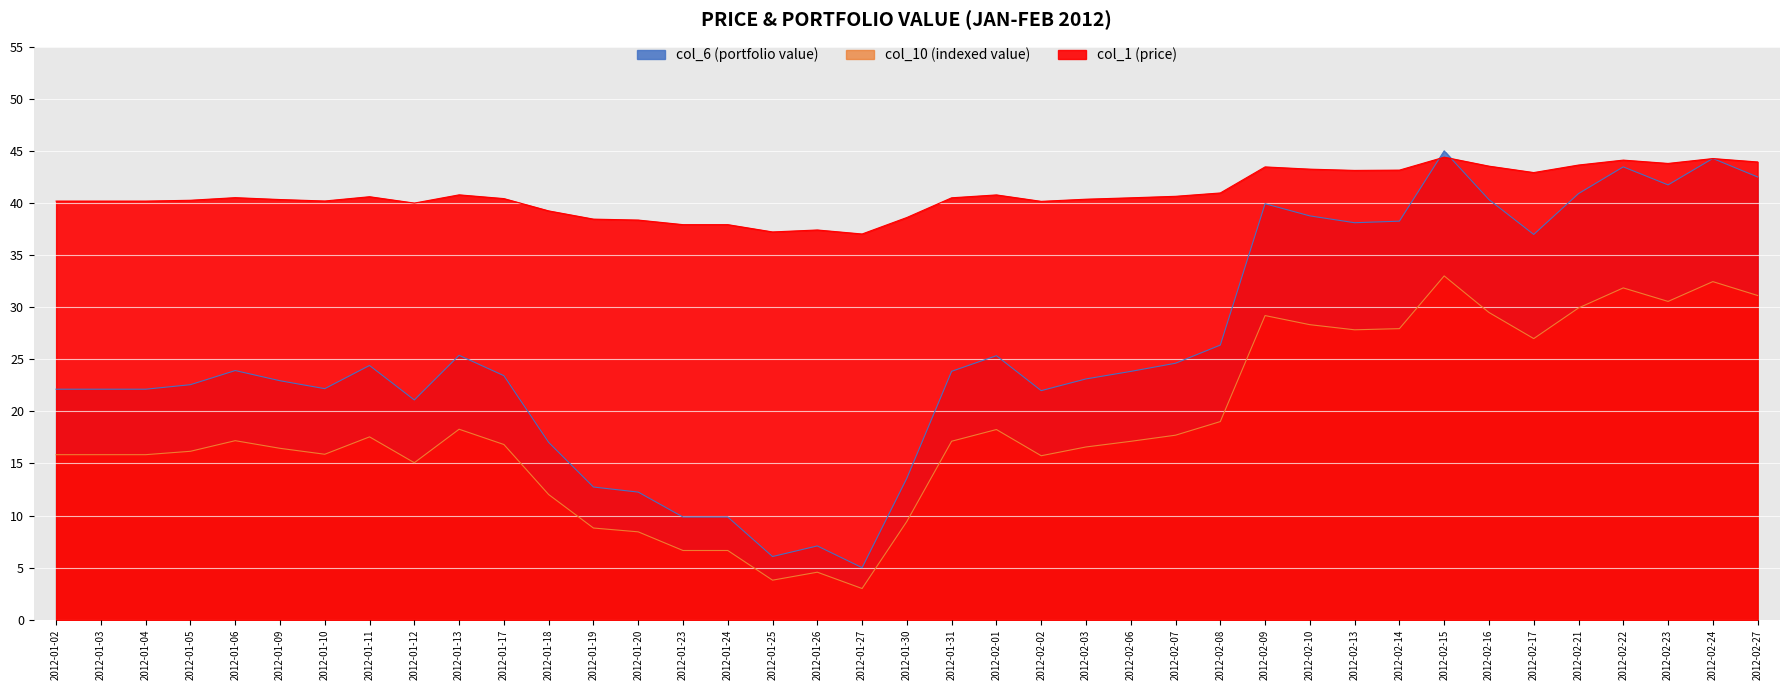

True or false: col_1 (price) and col_10 (100000) intersect in this chart.

False